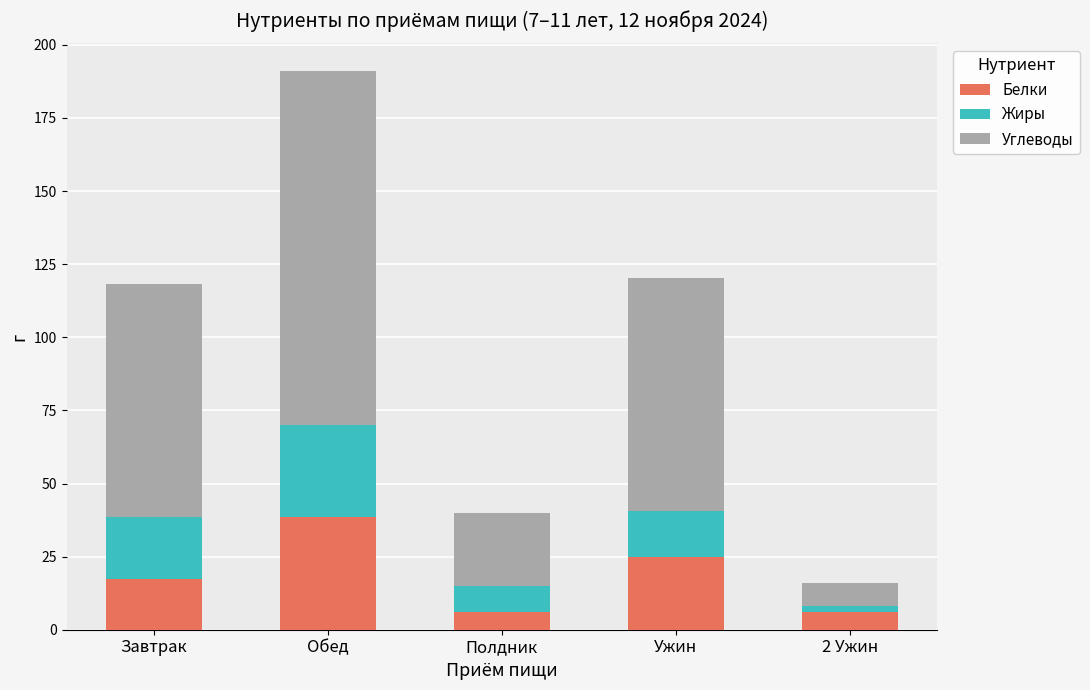

How many data points does each series have?

5